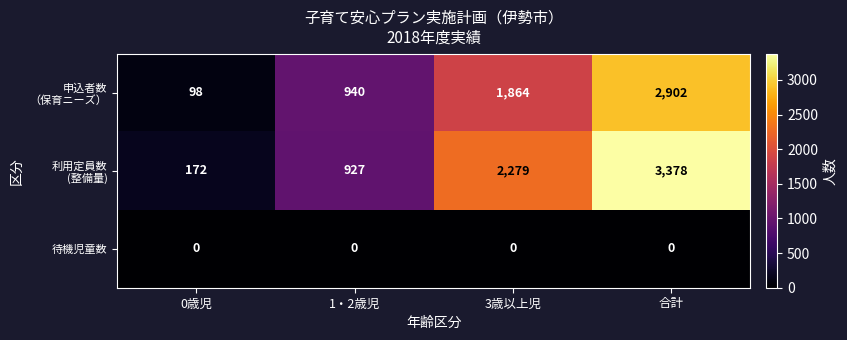

At which category is the sum across all series the highest?

合計